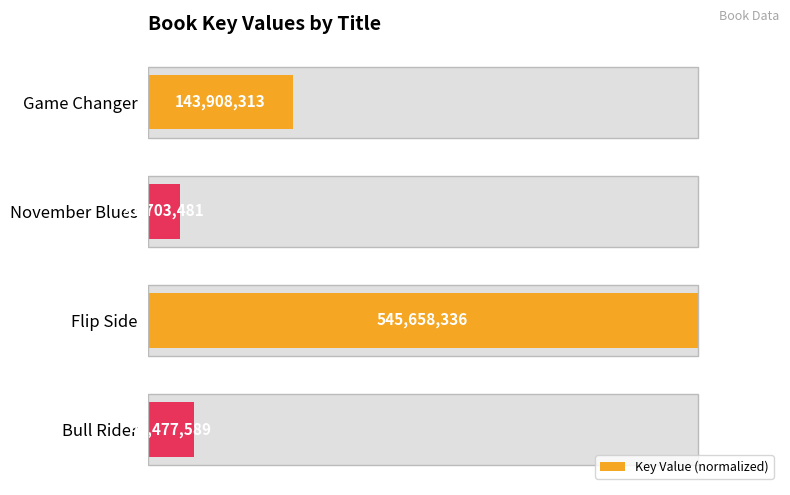

The chart shows a value of 159.7 at Flip Side. True or false?

False